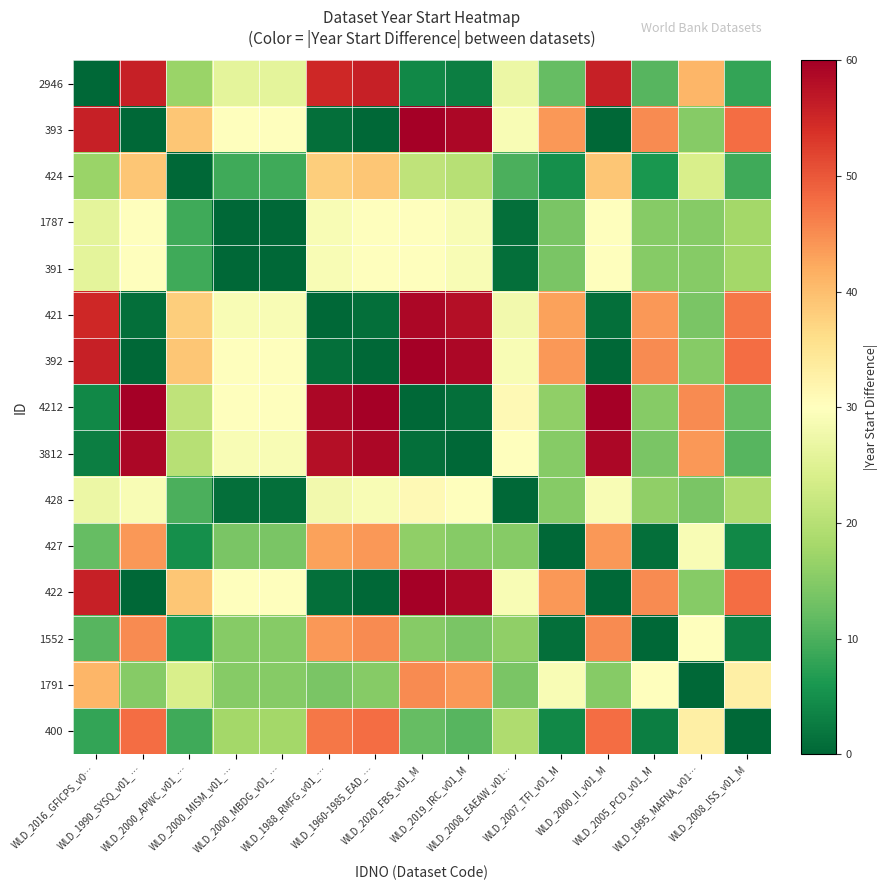

What is the difference between the highest and lowest values at WLD_1990_SYSQ_v01_…?

60